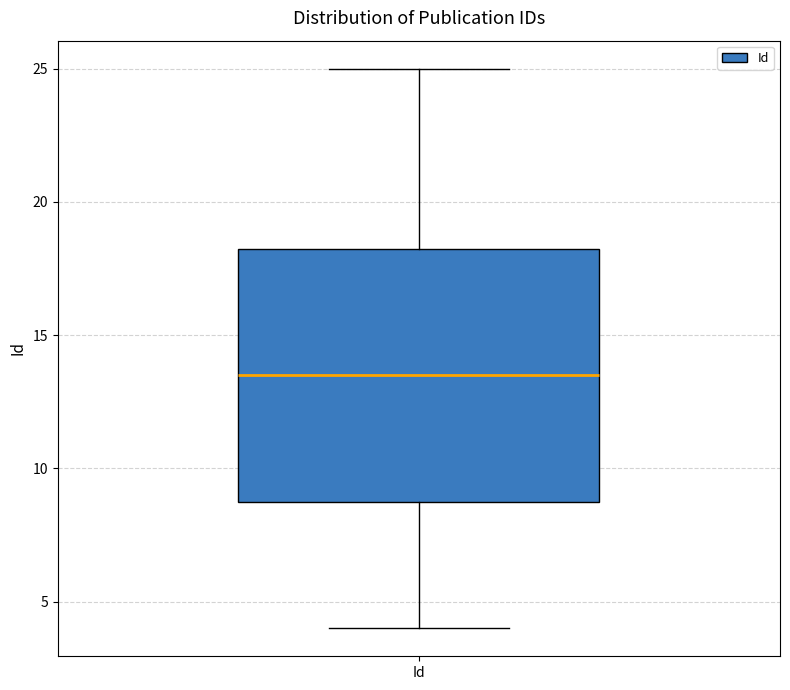

Where is the upper edge of the box for Id on the y-axis? The values are not printed on the chart, so give them approximately, as read against the axis.

18.5